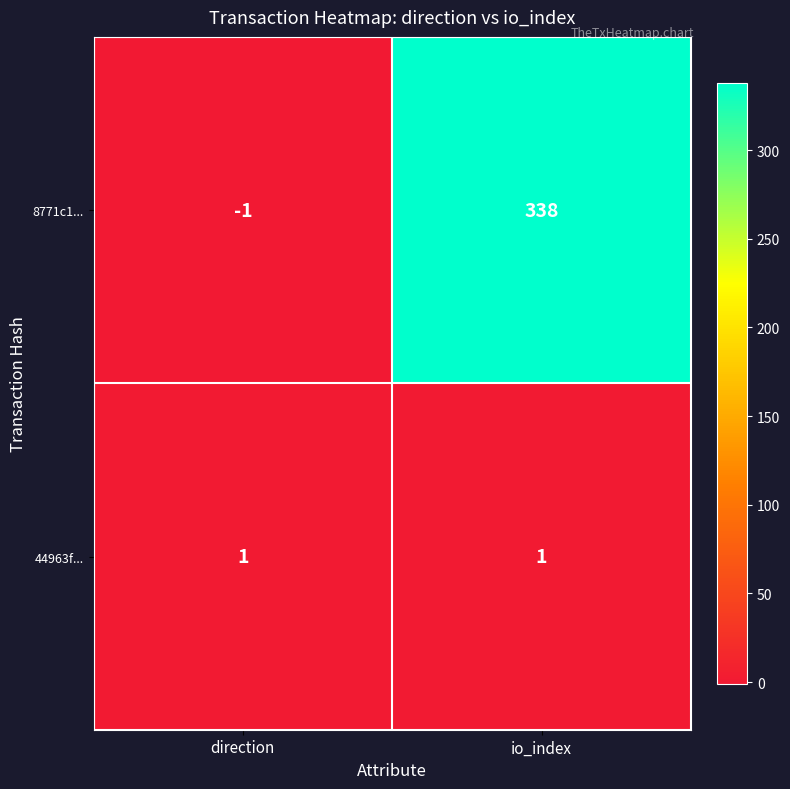

Where is 8771c1... nearest to the value 168?

direction